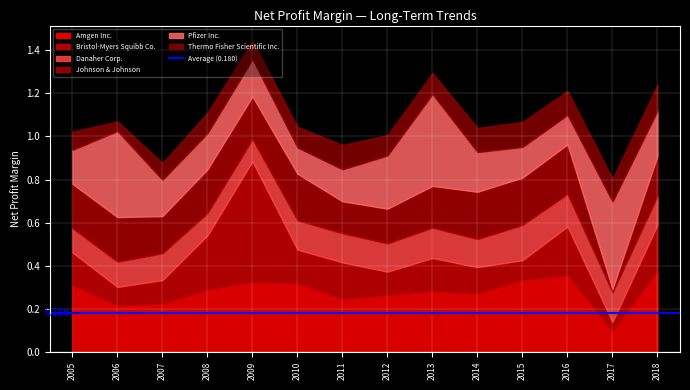

In Amgen Inc., how many points are lower than both neighbors (excluding endpoints)?

4